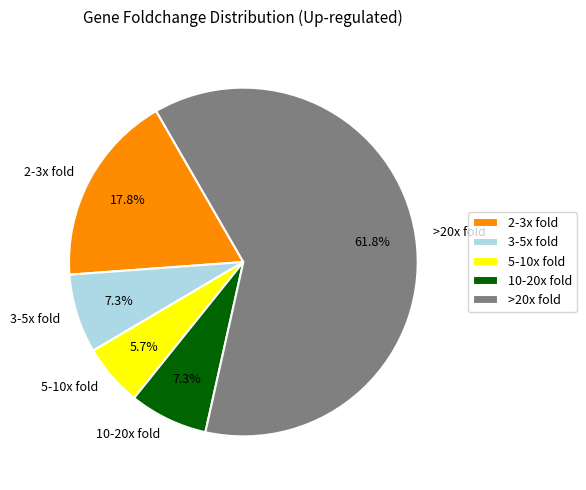

Combined, do 10-20x fold and 3-5x fold account for over 50%?

No